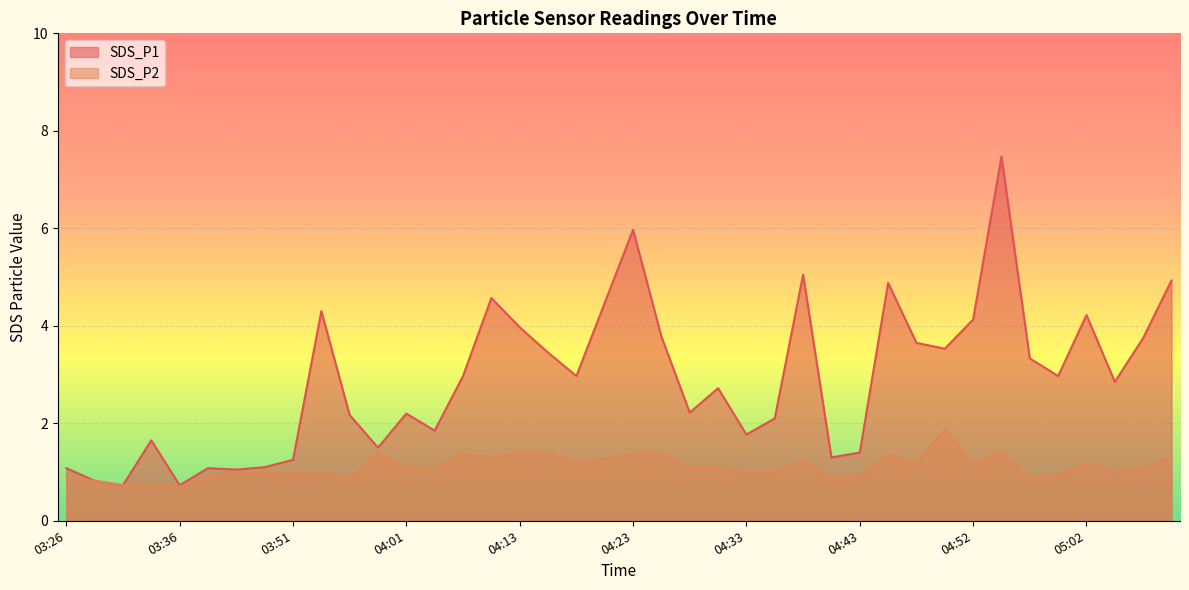

True or false: SDS_P1 and SDS_P2 cross at least once.

False